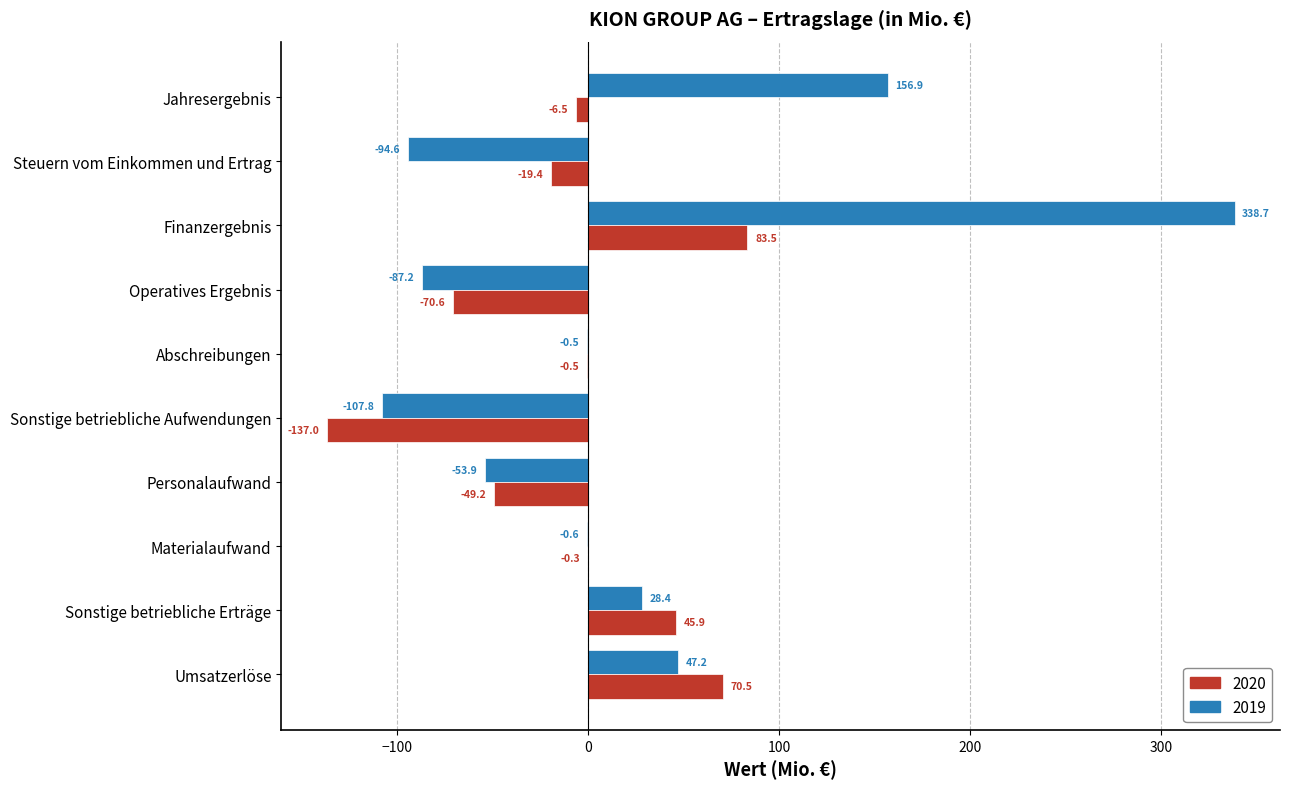

What is the greatest value displayed?

338.7